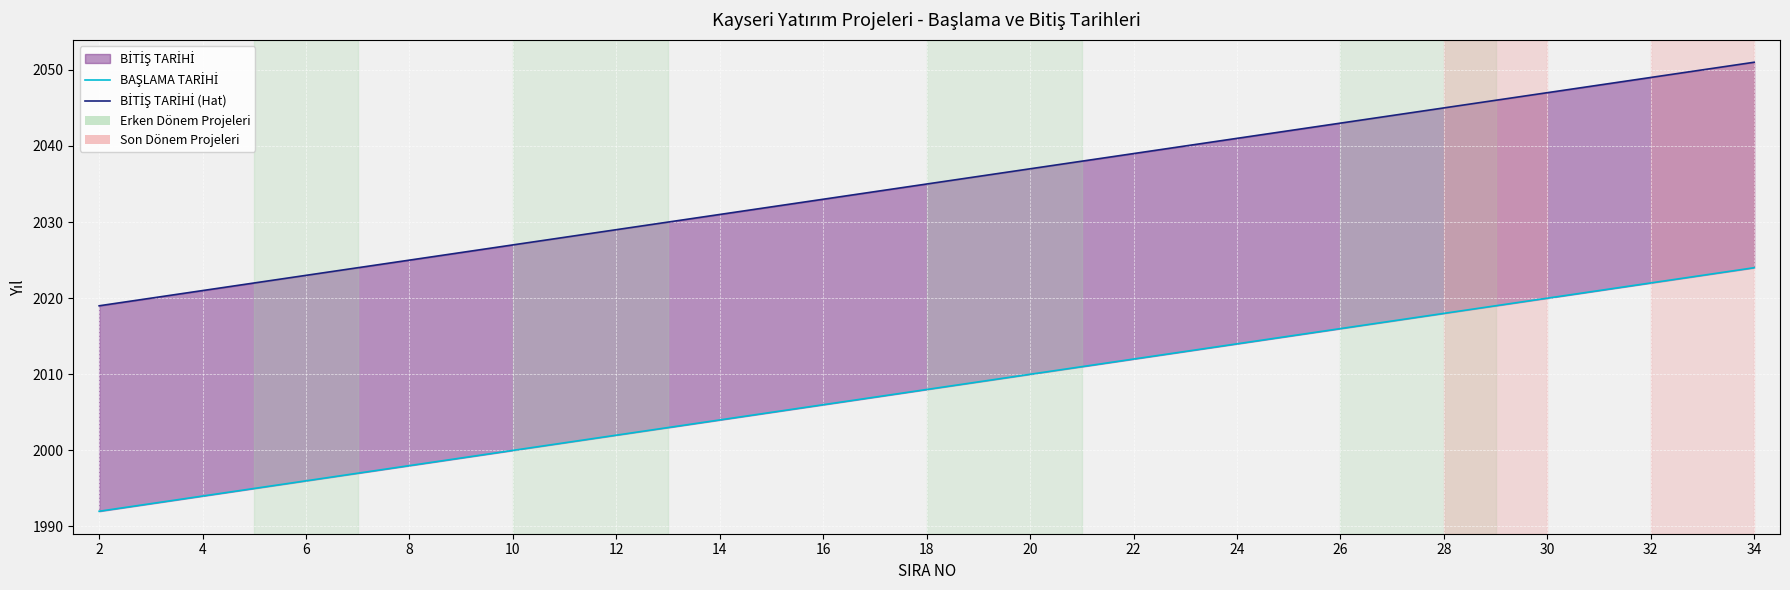

At which label does BİTİŞ TARİHİ (Hat) reach its minimum?

2